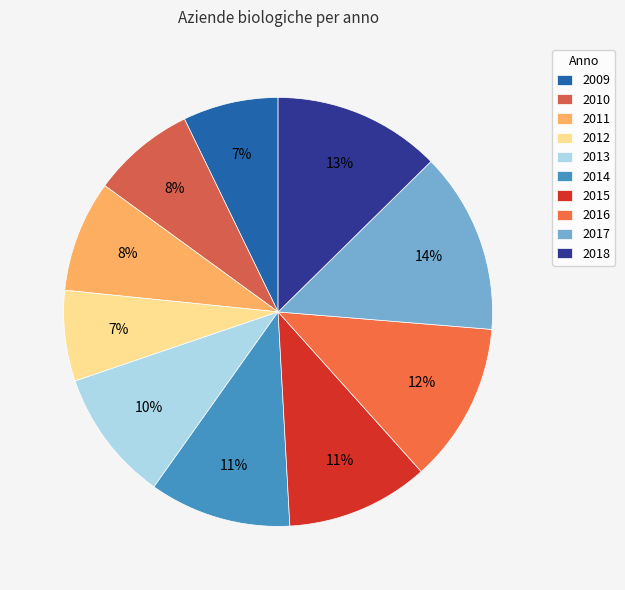

To the nearest percent, what portion does 2015 represent?

11%